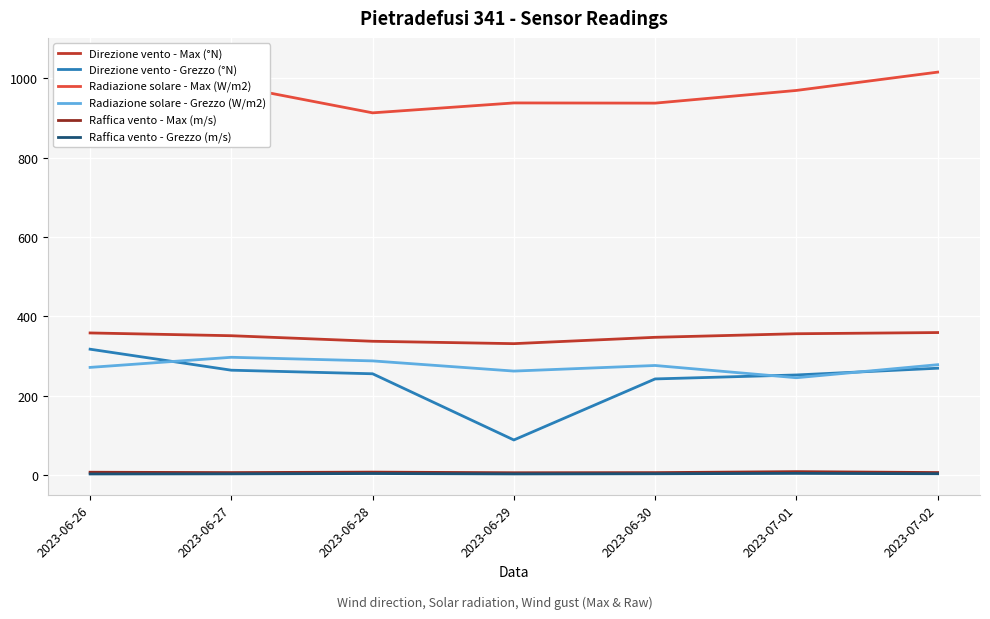

What is the average value of the Radiazione solare - Max (W/m2) series?

972.4